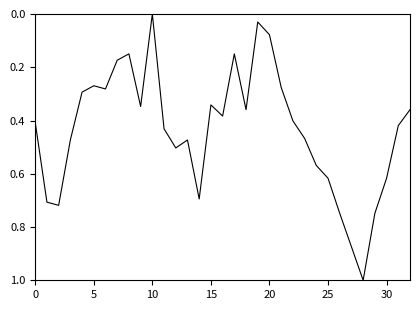

What is the sum of all values?

14.4